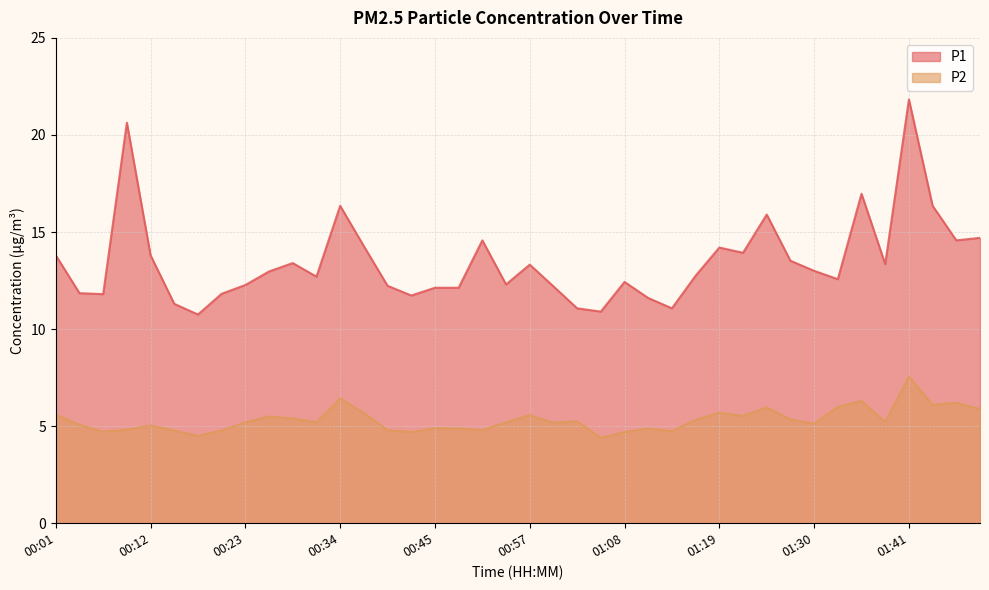

What are all the series names shown in the legend?

P1, P2